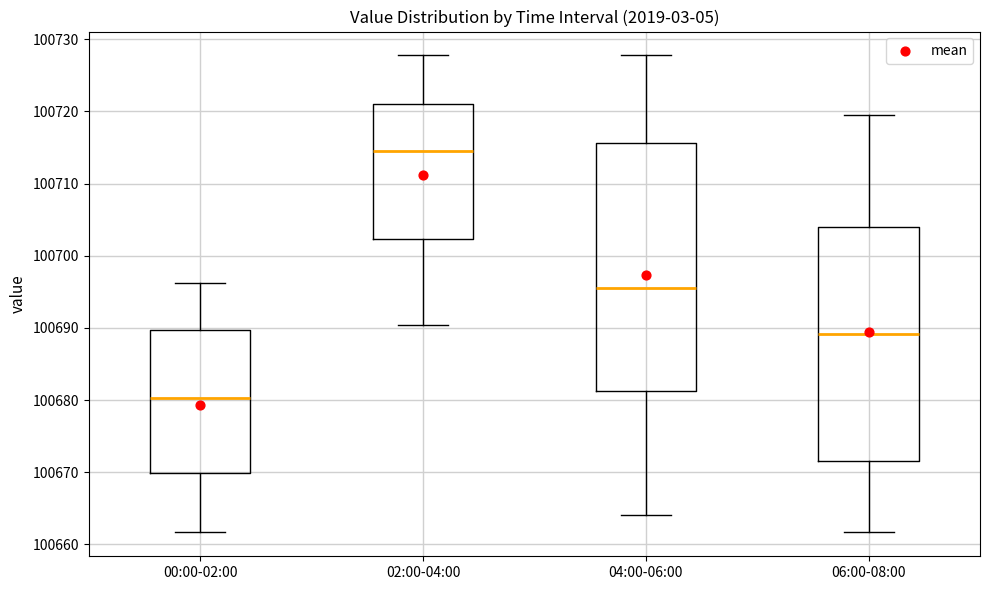

Reading left to right, transcribe this box plot: for each box, give where its median line is, the range the box spans, and where its two whiskers end, as read against the y-axis. The values are not printed on the chart, so give them approximately, as read against the axis.

00:00-02:00: median 100680, box 100670 to 100690, whiskers 100662 to 100696
02:00-04:00: median 100715, box 100702 to 100721, whiskers 100690 to 100728
04:00-06:00: median 100696, box 100681 to 100716, whiskers 100664 to 100728
06:00-08:00: median 100689, box 100672 to 100704, whiskers 100662 to 100720